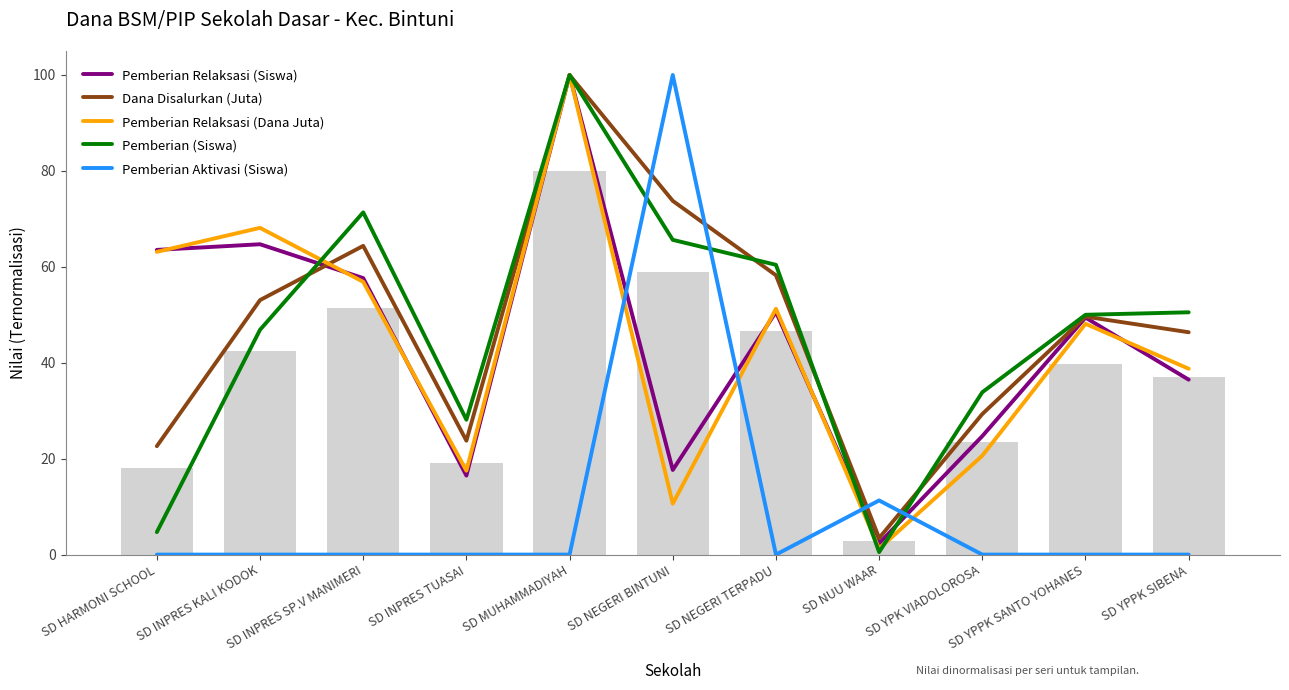

What is the approximate value of Pemberian Relaksasi (Siswa) at SD HARMONI SCHOOL?

63.5